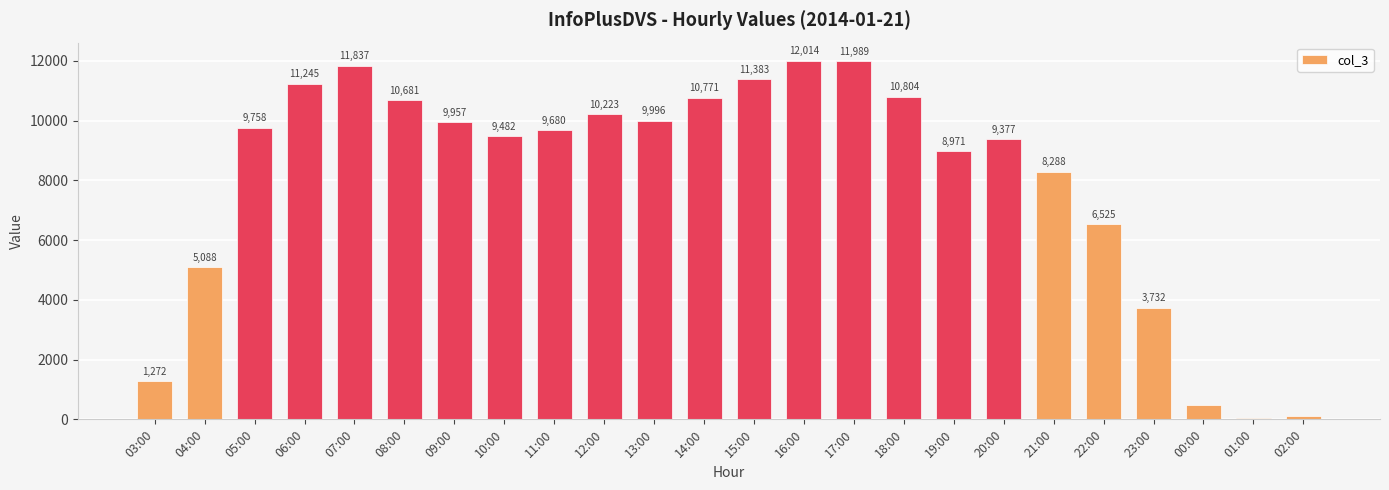

What is the label of the 15th bar from the left?

17:00